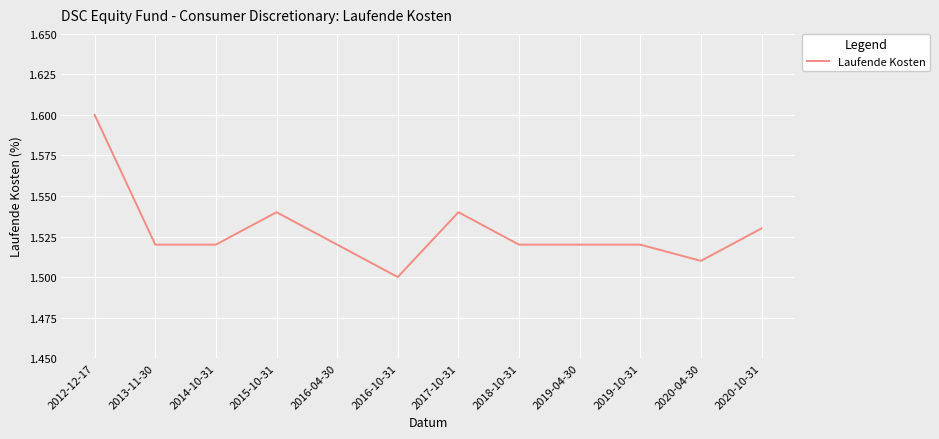

What position from the left is 2014-10-31?

3